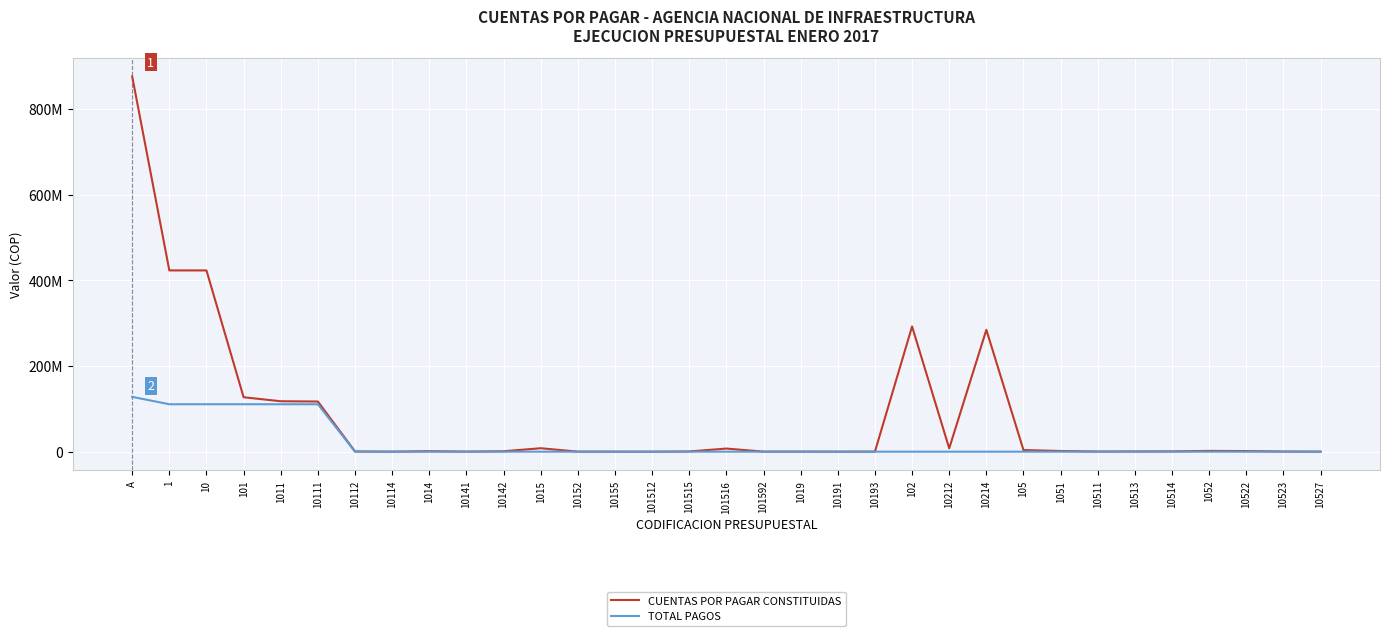

What is the label of the 33rd point from the left?

10527